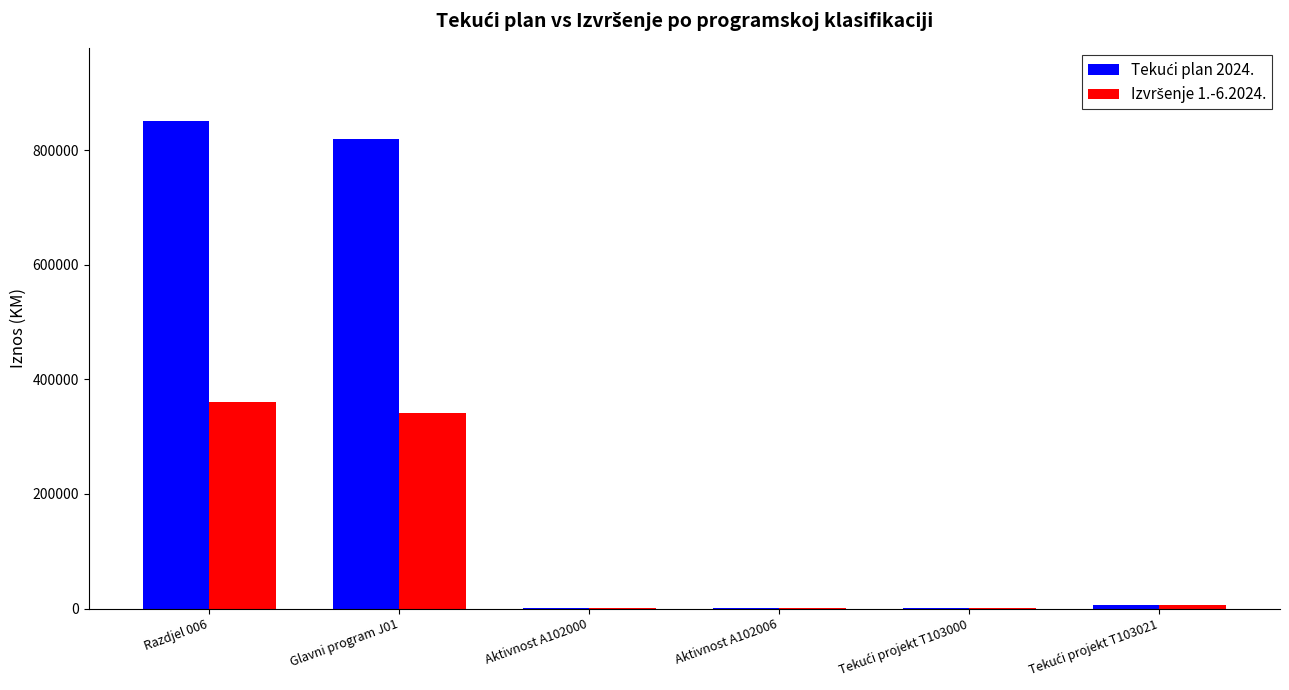

At which category is the sum across all series the highest?

Razdjel 006